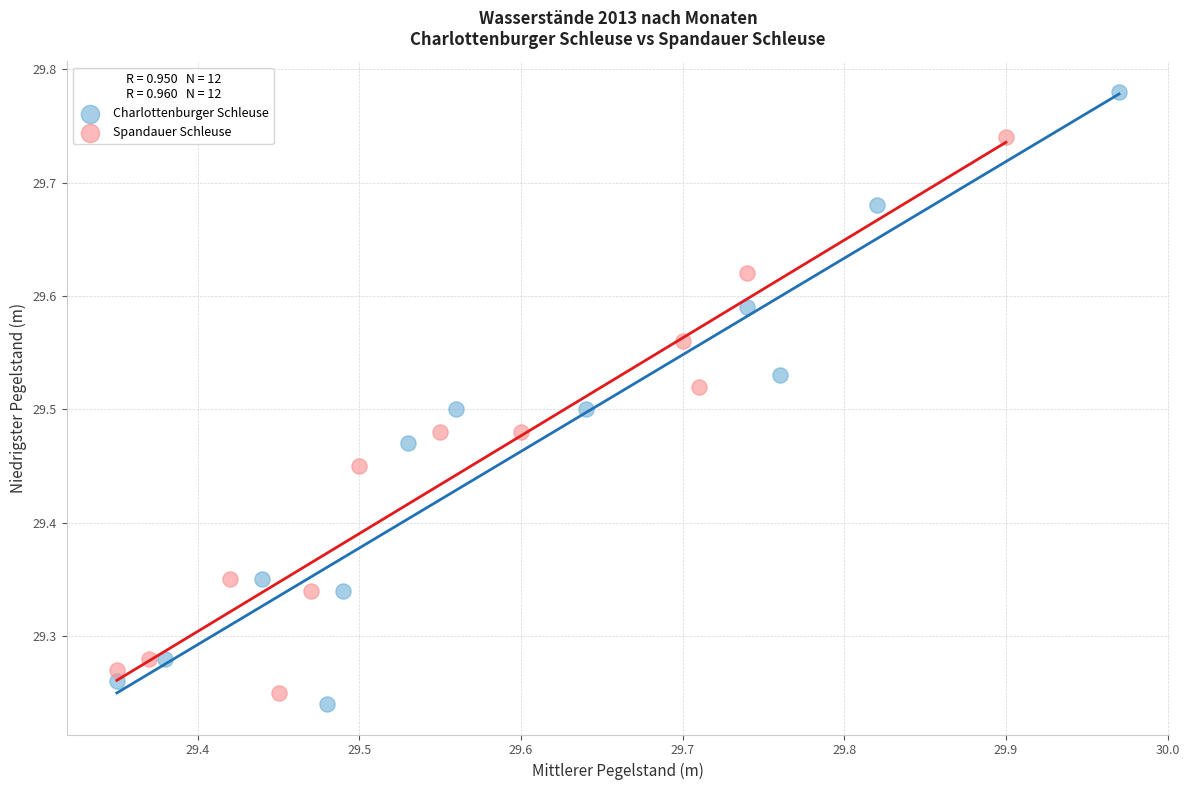

Which series has the widest spread of Y values?

Charlottenburger Schleuse